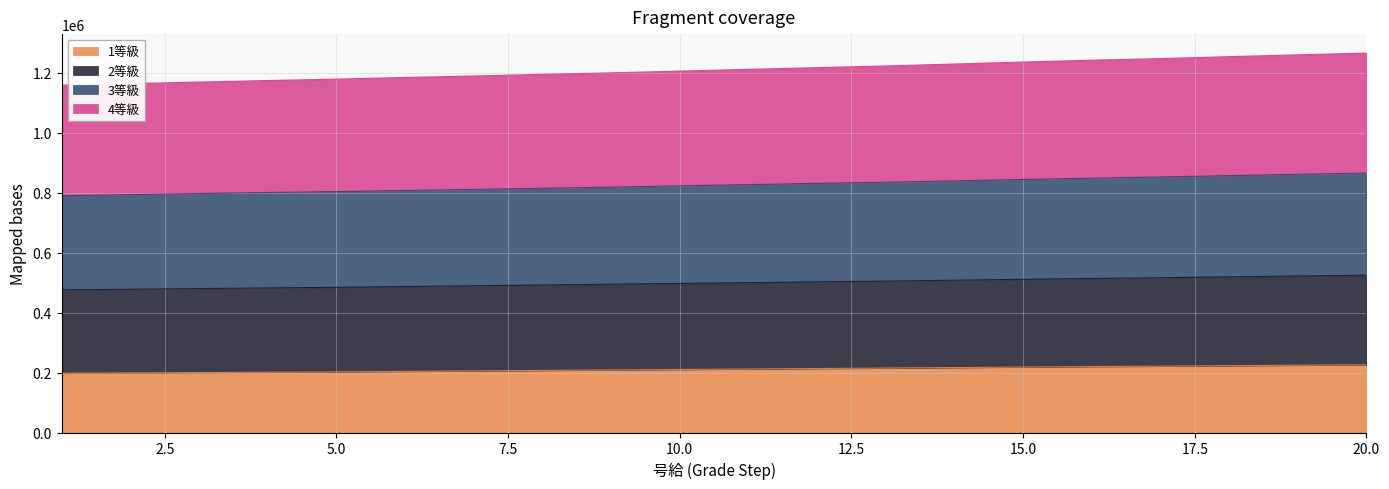

True or false: 3等級 and 1等級 intersect in this chart.

False